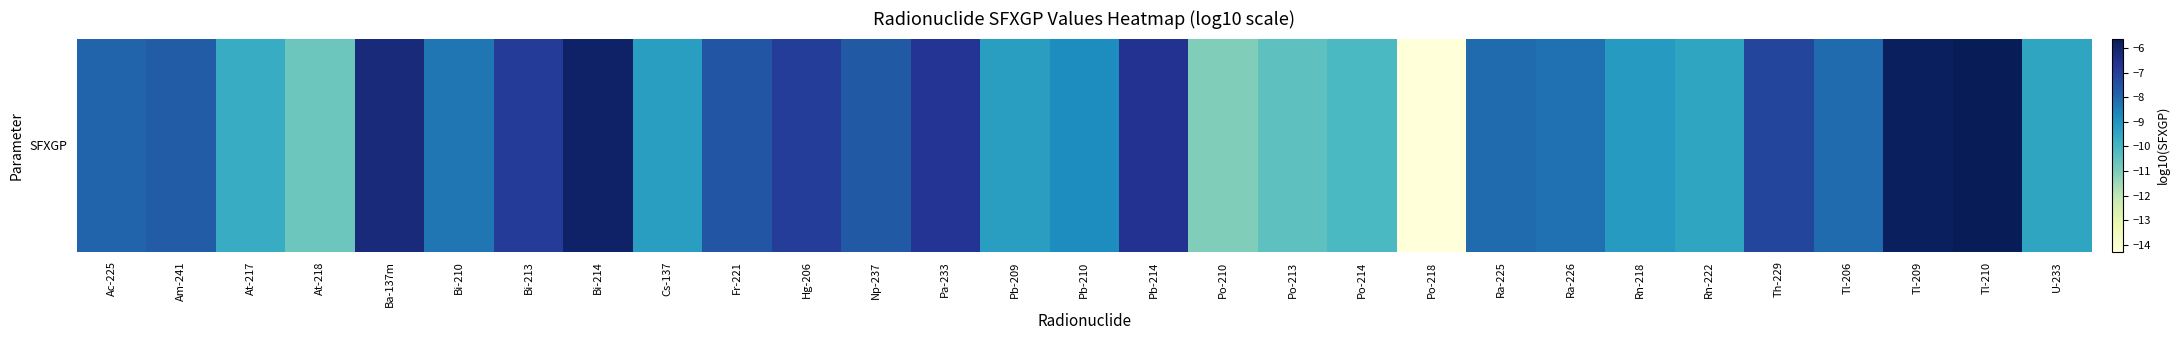

What is the difference between the maximum and minimum values?

8.7